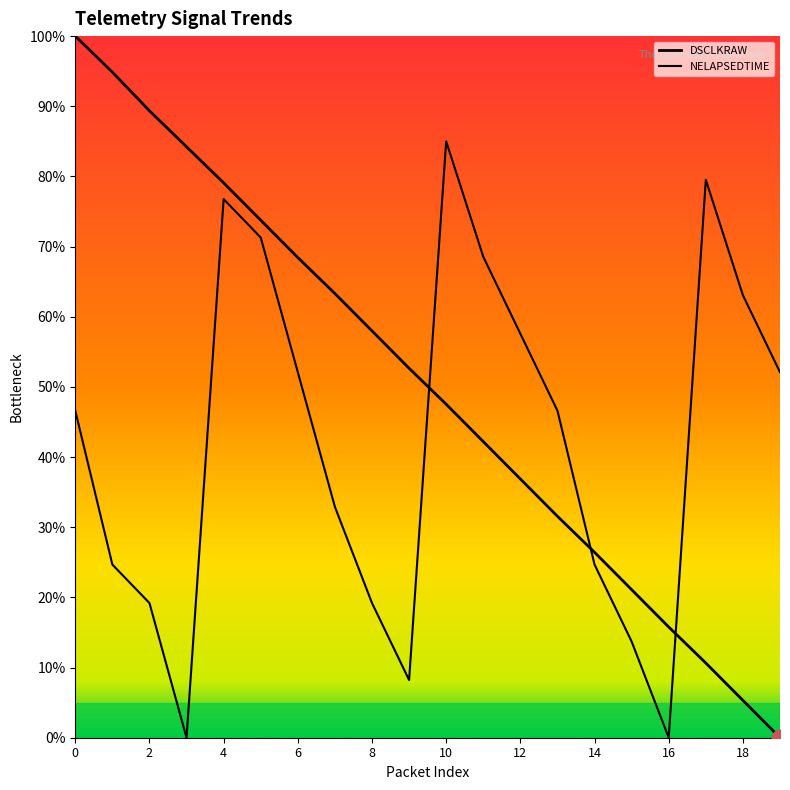

After their last crossing, which series has the higher values: NELAPSEDTIME or DSCLKRAW?

NELAPSEDTIME